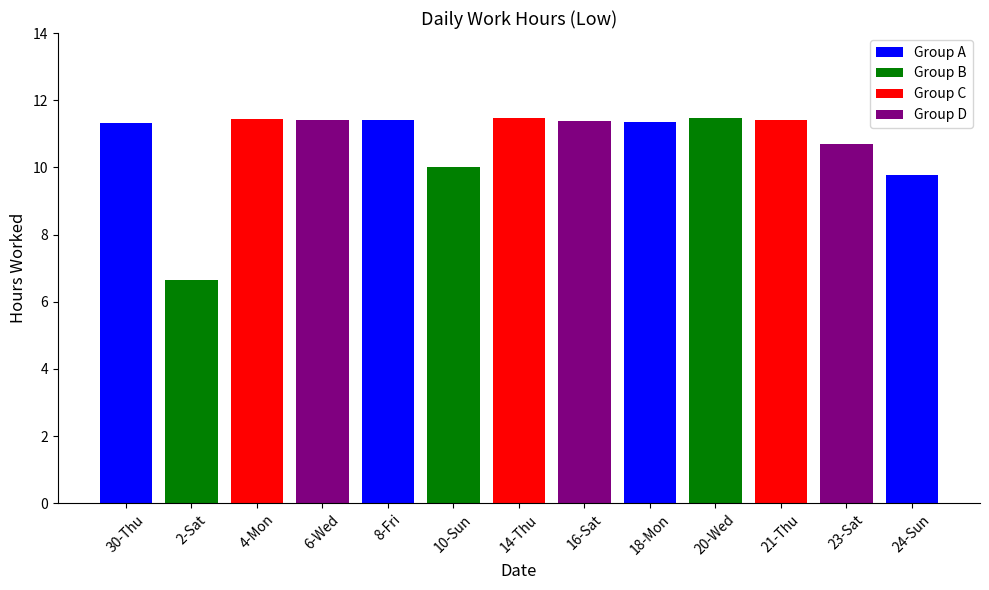

What is the value of the 7th bar from the left?

11.5